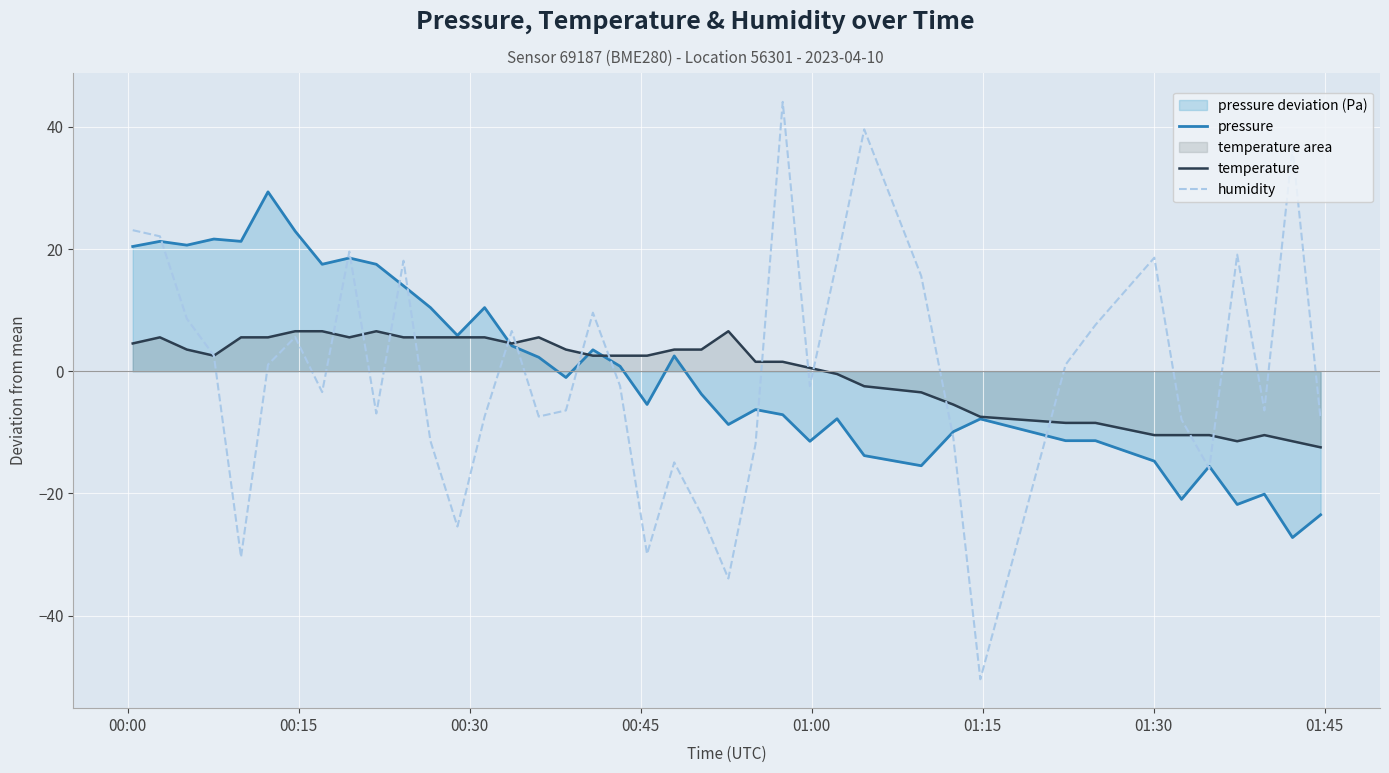

What is the value of the temperature point at the 34th from the left?

-10.5